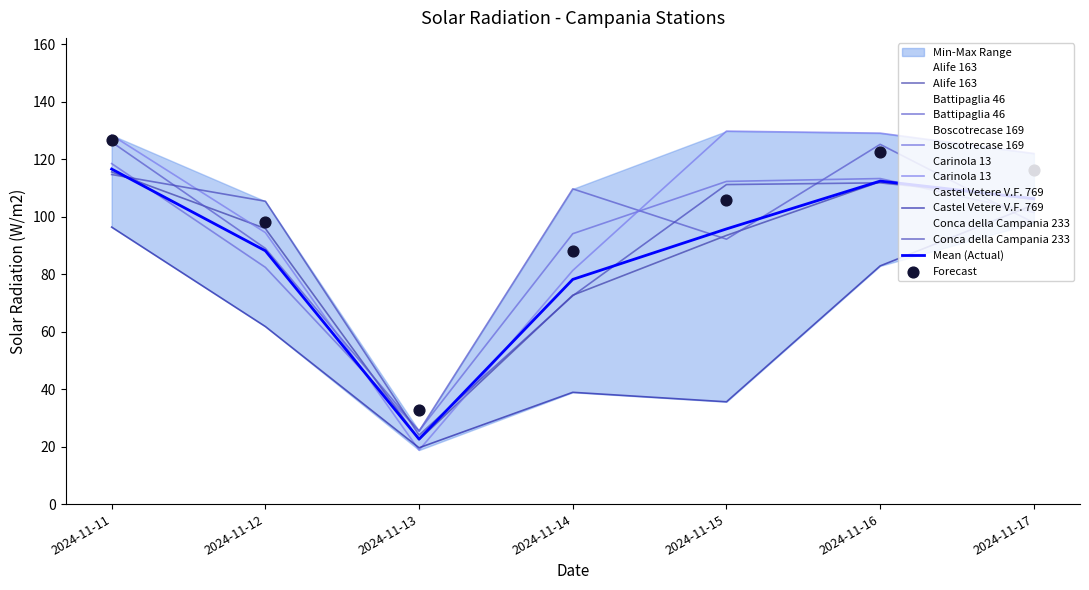

At how many categories does at least one series exceed 33?

6